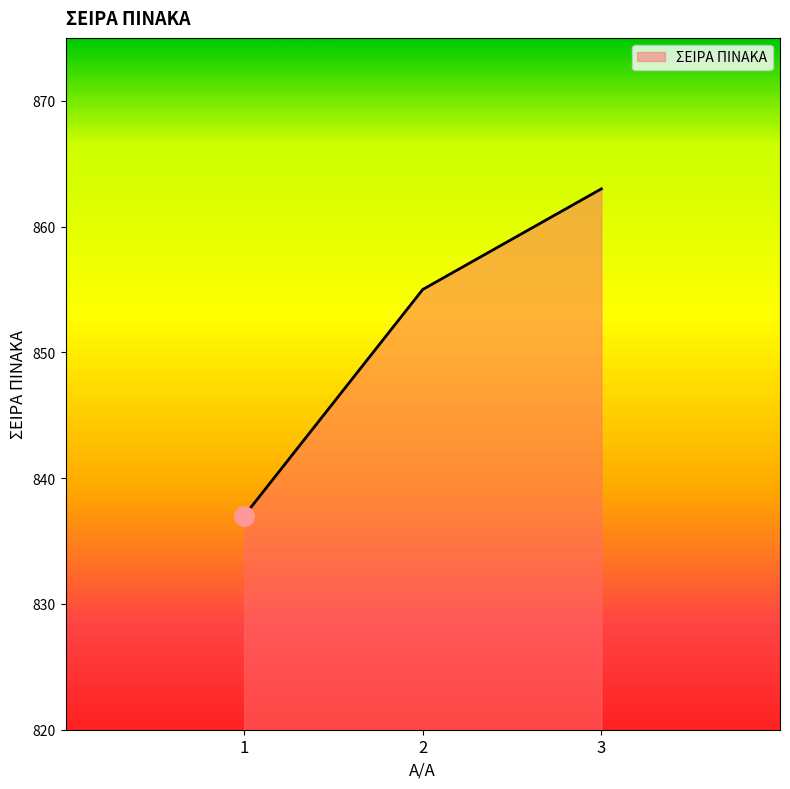

How many series are shown in this chart?

1